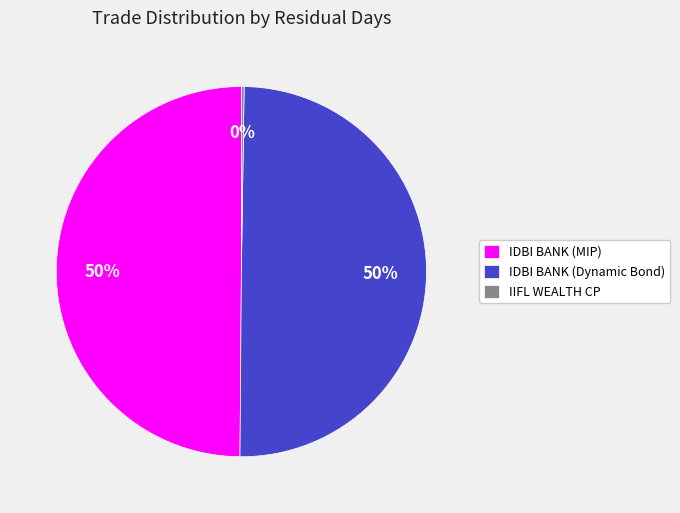

To the nearest percent, what portion does IDBI BANK (MIP) represent?

50%